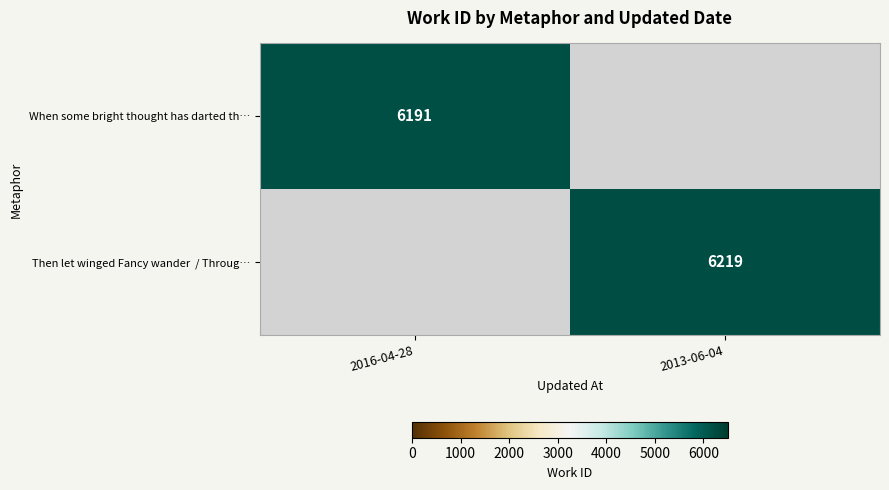

True or false: When some bright thought has darted th… has a value of 6191 at 2016-04-28.

True